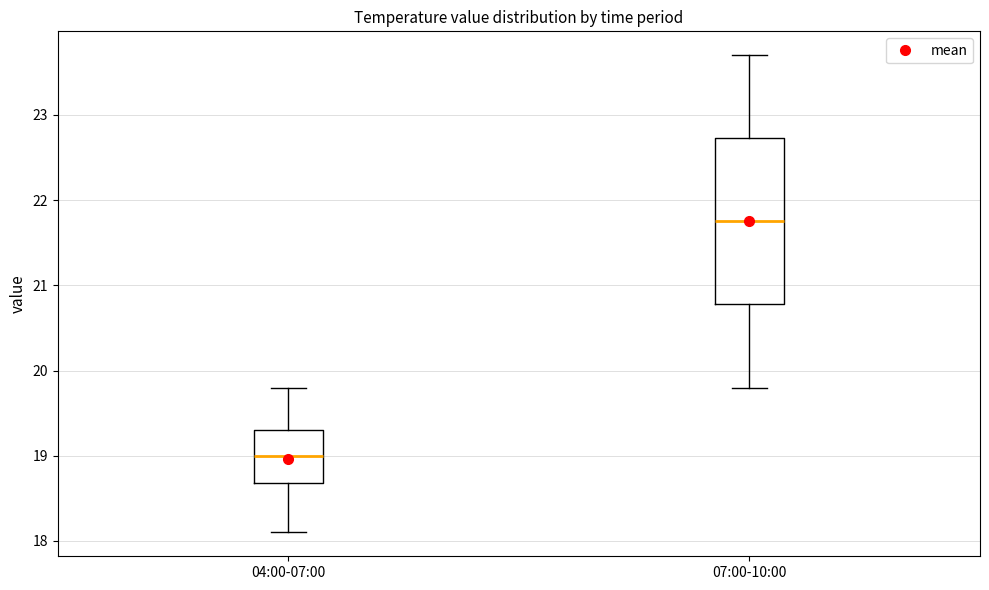

Where is the upper edge of the box for 04:00-07:00 on the y-axis? The values are not printed on the chart, so give them approximately, as read against the axis.

19.3